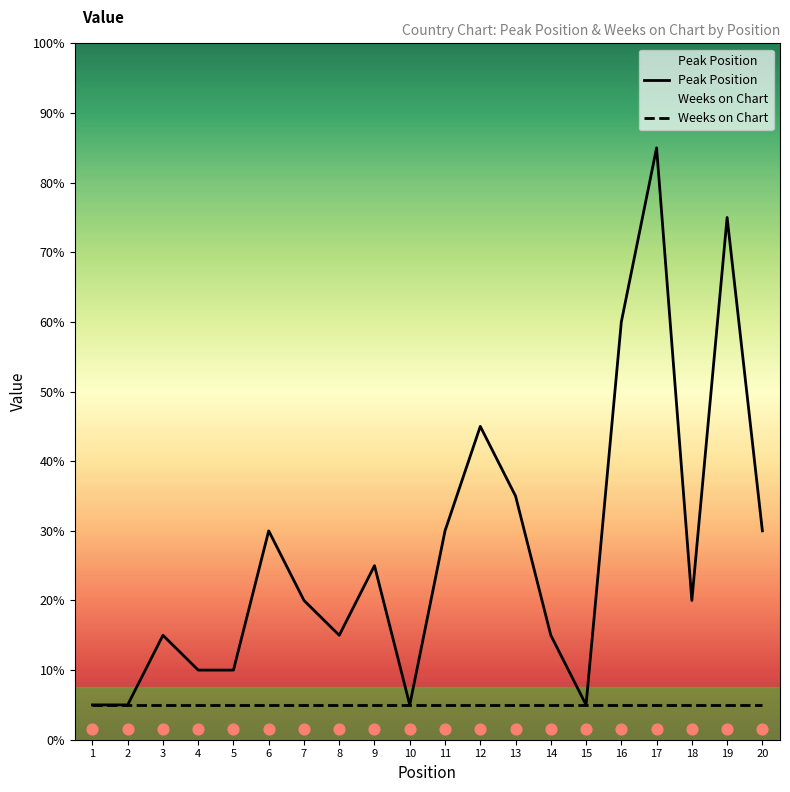

Which series has the largest total across all categories?

Peak Position